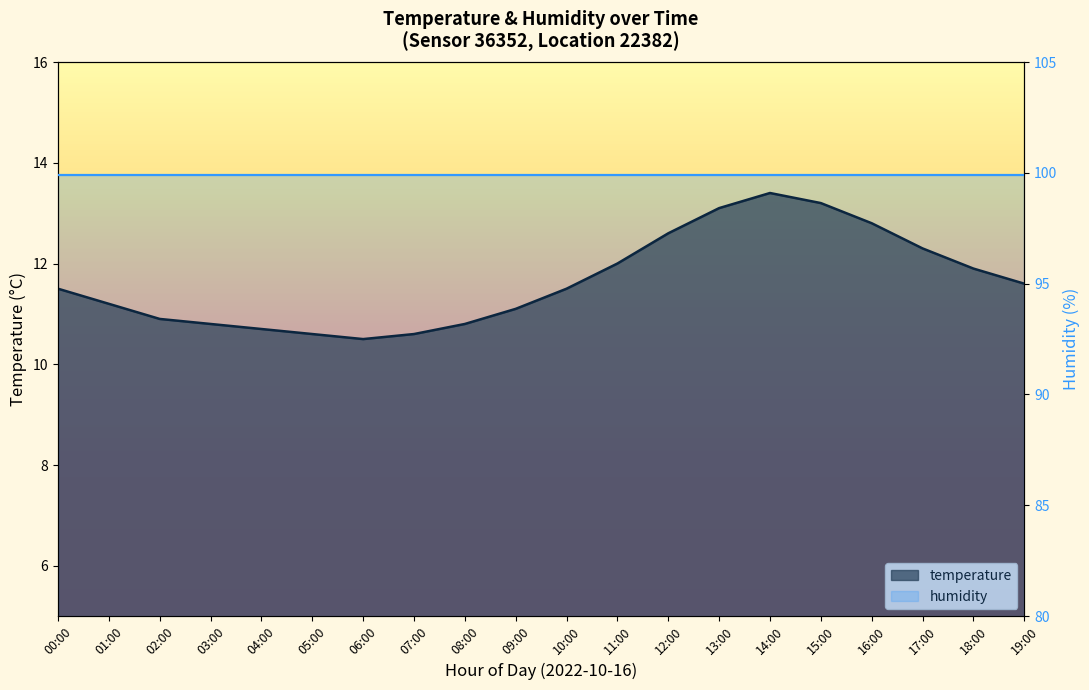

What is the difference between the second highest and second lowest values?

2.6